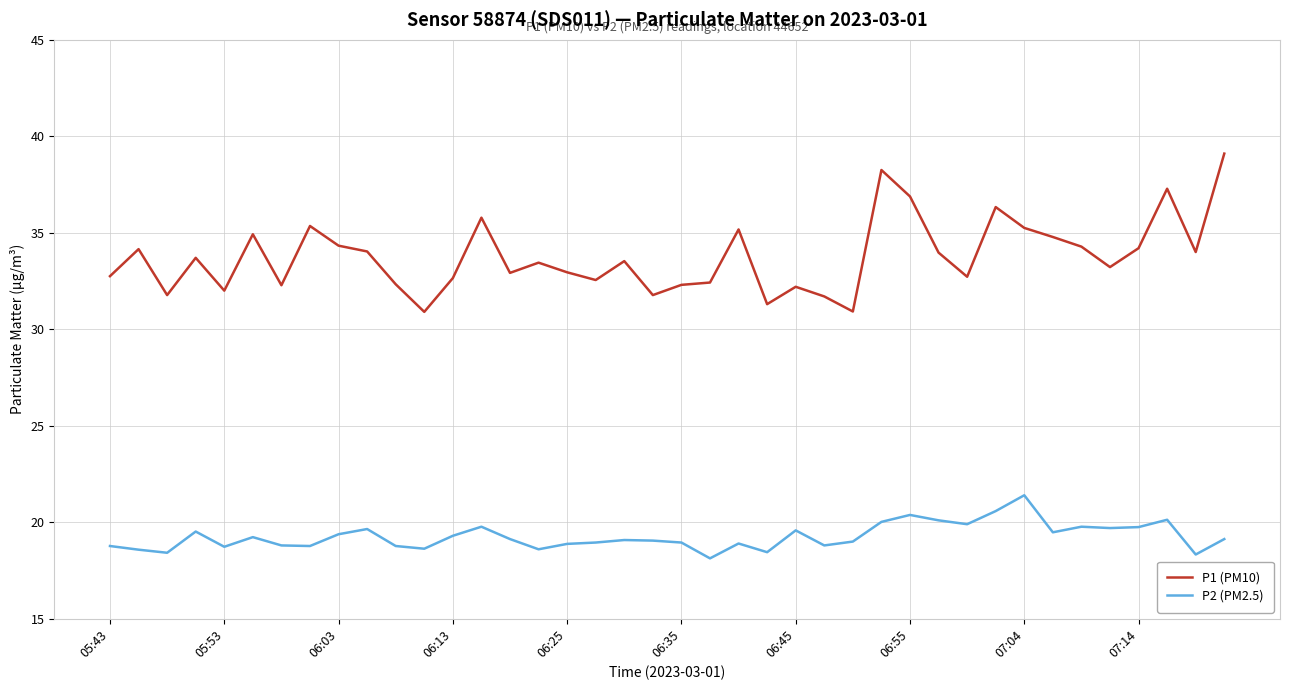

Which series has the widest spread of values?

P1 (PM10)